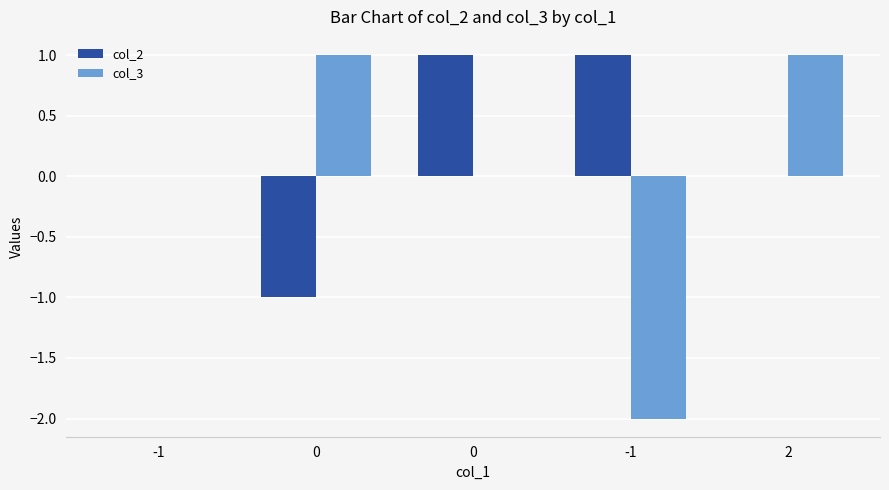

At how many categories does at least one series exceed -1?

5